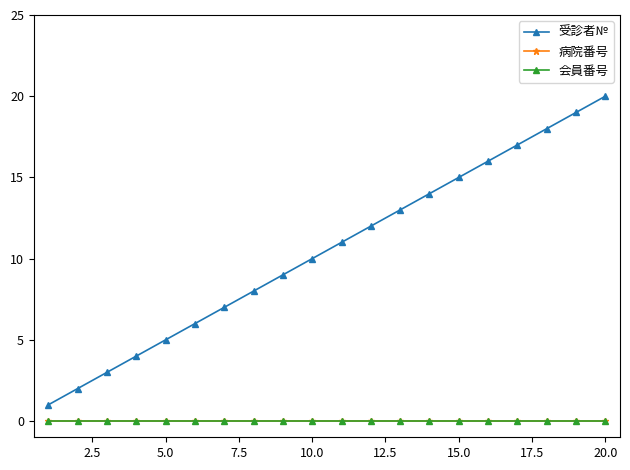

Is this an area chart (filled region under the line)?

No